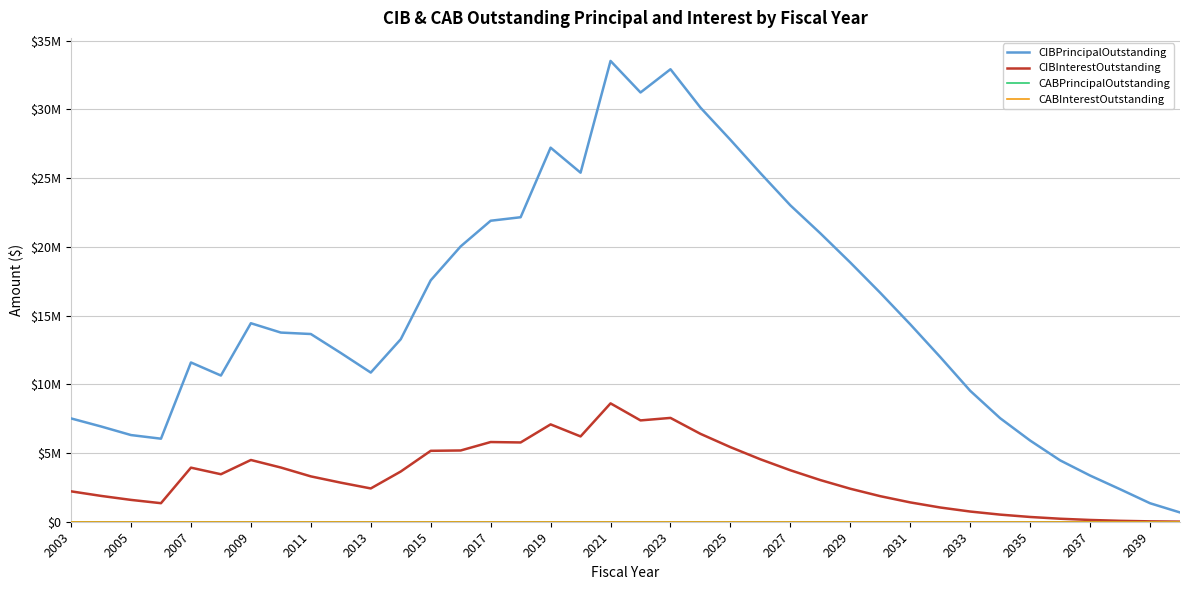

Does the chart display data point markers on the line(s)?

No